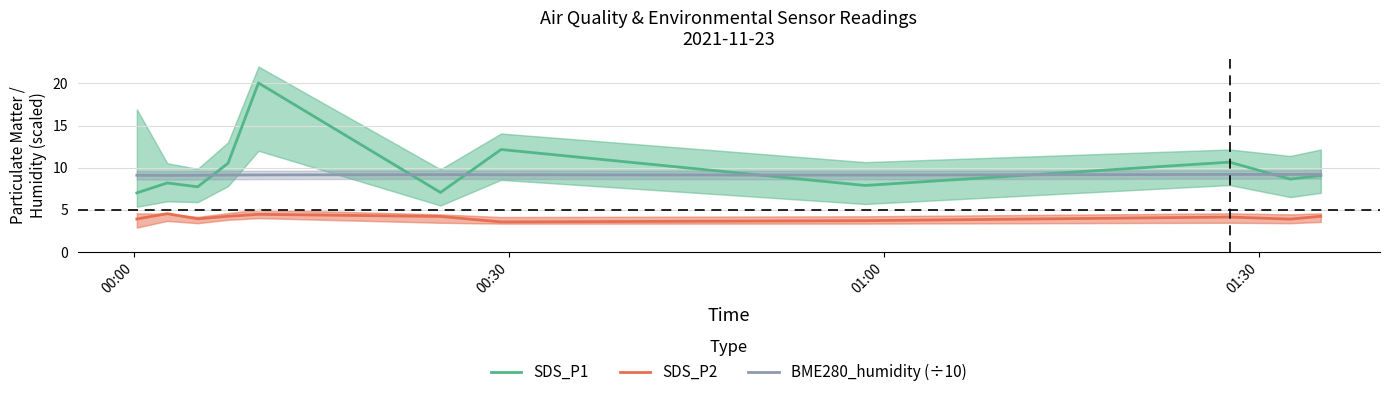

How many values in the SDS_P2 series exceed 4?

6